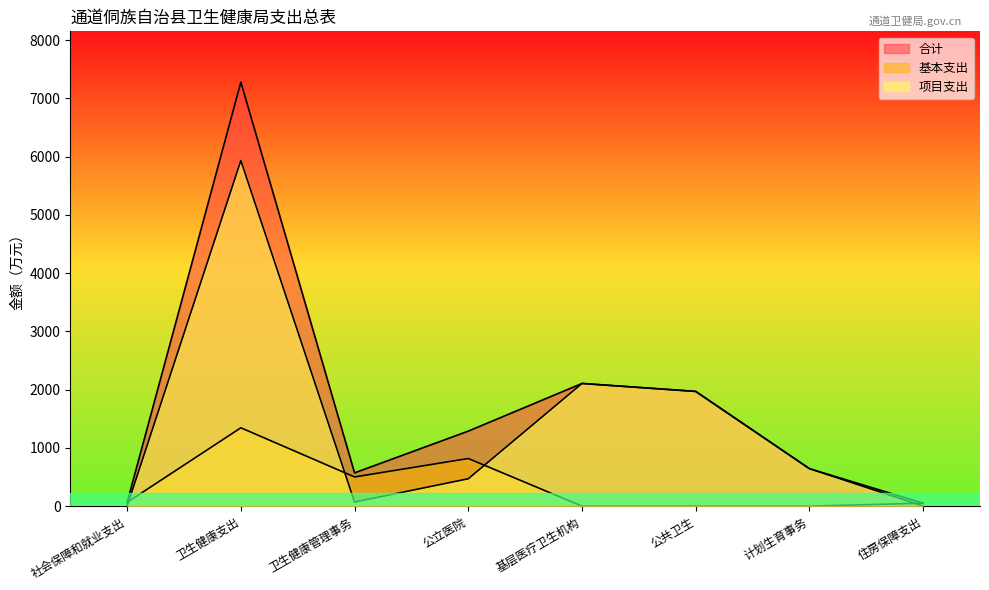

Rank the series at 计划生育事务 from lowest to highest value.

基本支出, 合计, 项目支出